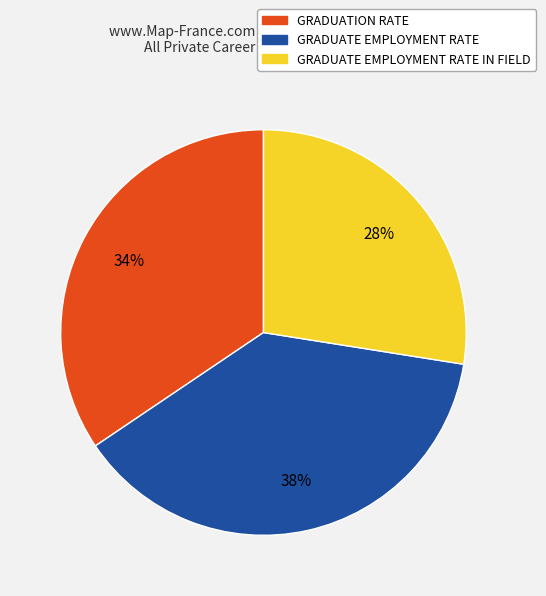

To the nearest percent, what is the average slice percentage?

33%